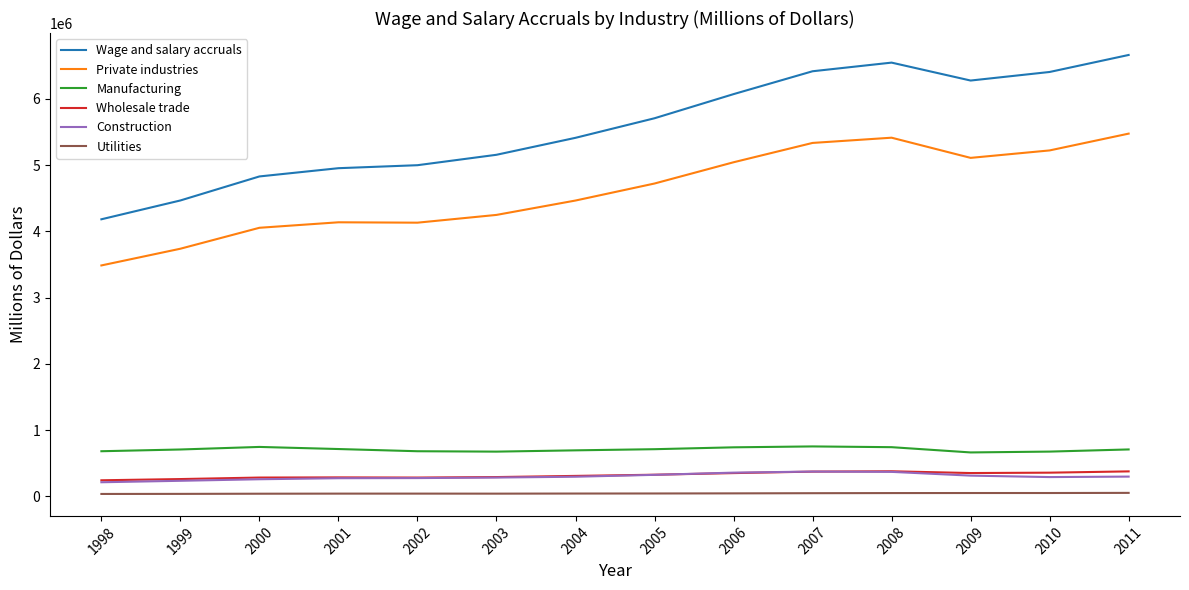

What is the greatest value displayed?

6661292